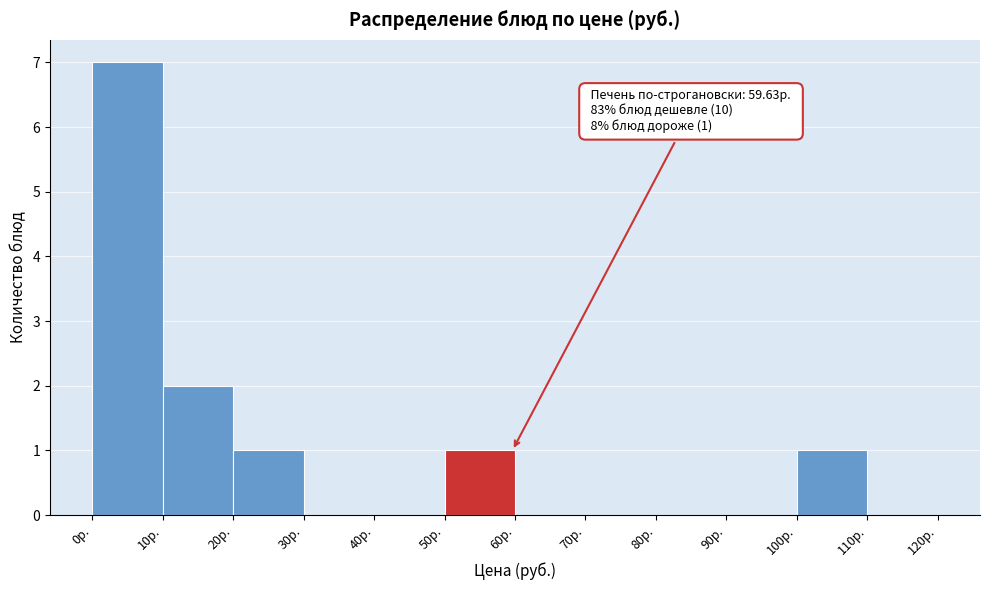

Over which range of the x-axis is the bar tallest?

0 to 10